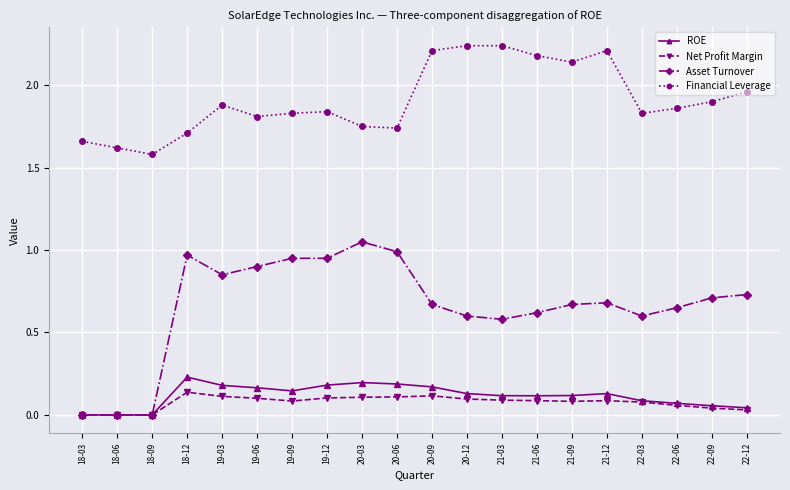

Which series has the widest spread of values?

Asset Turnover